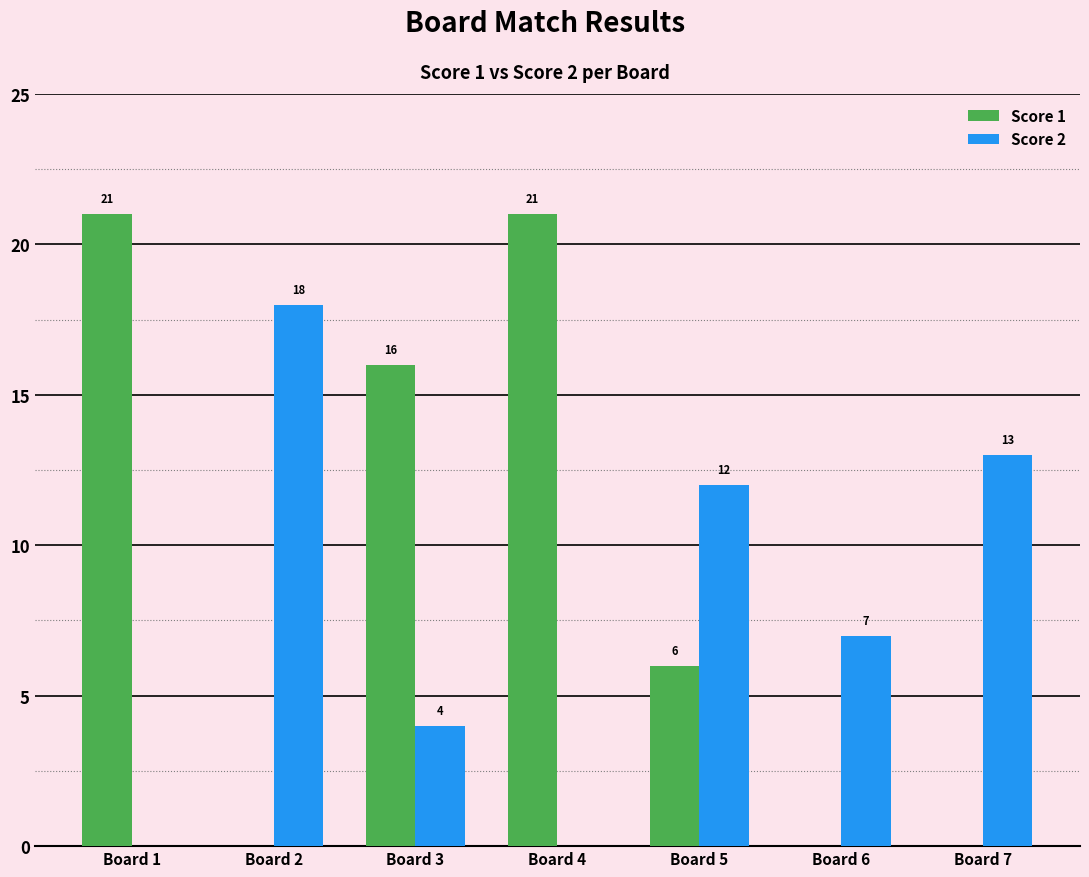

The Score 1 series shows 6 at Board 5. True or false?

True